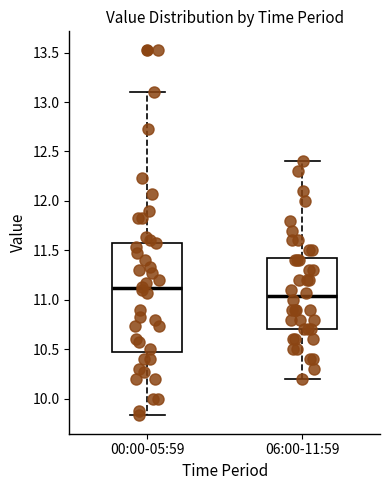

Where does the median line of the box for 00:00-05:59 sit on the y-axis? The values are not printed on the chart, so give them approximately, as read against the axis.

11.10